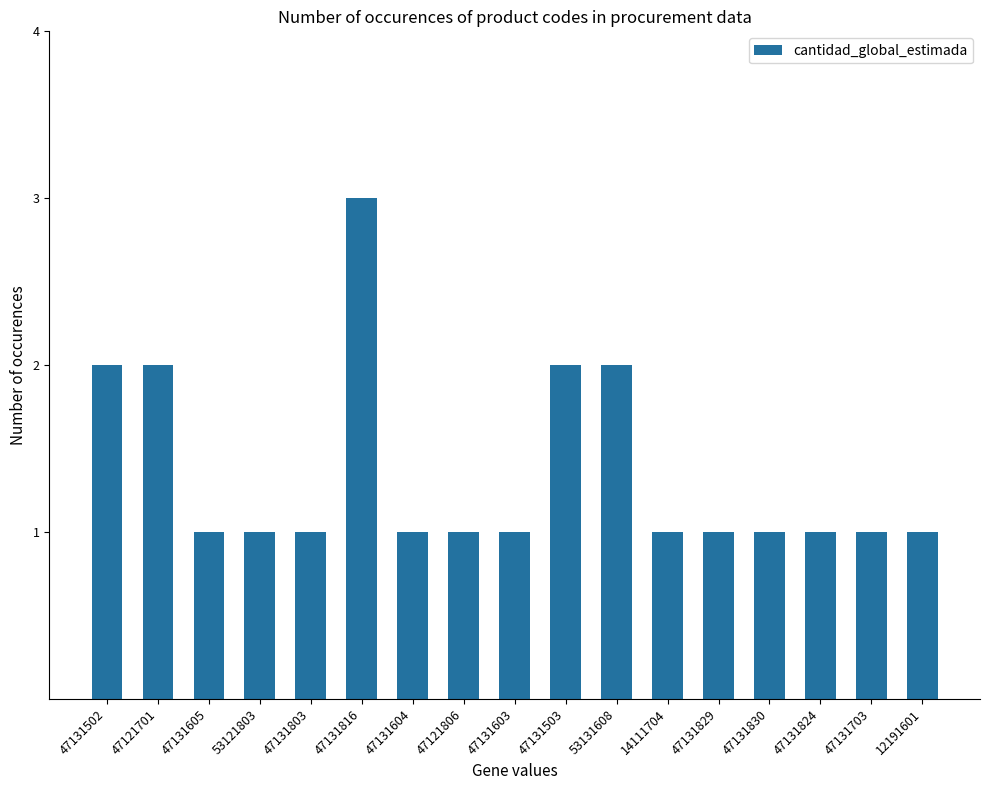

Does the chart contain stacked bars?

No